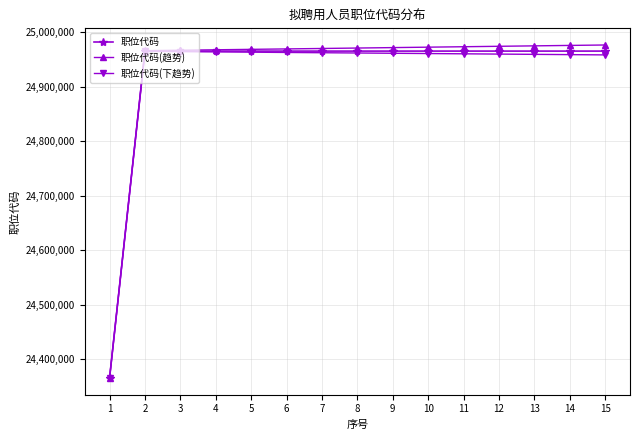

What are all the series names shown in the legend?

职位代码, 职位代码(趋势), 职位代码(下趋势)